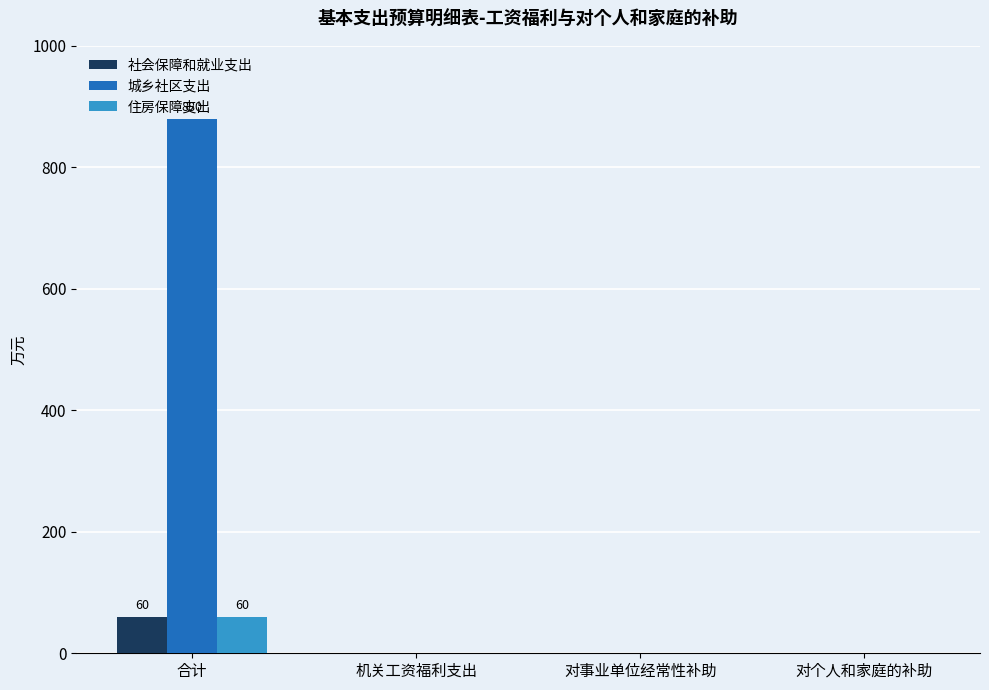

Does the chart contain stacked bars?

No